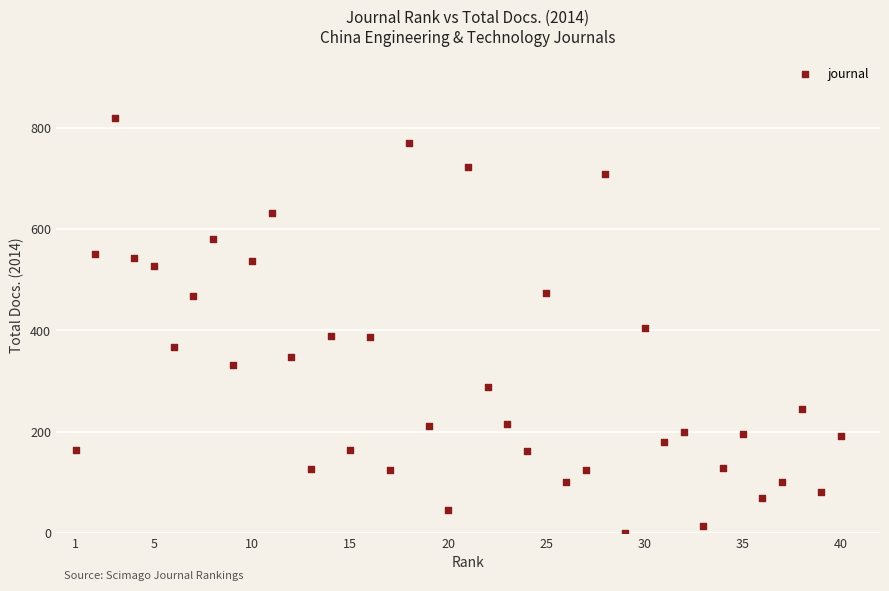

What is the range of X values (max minus min)?

39